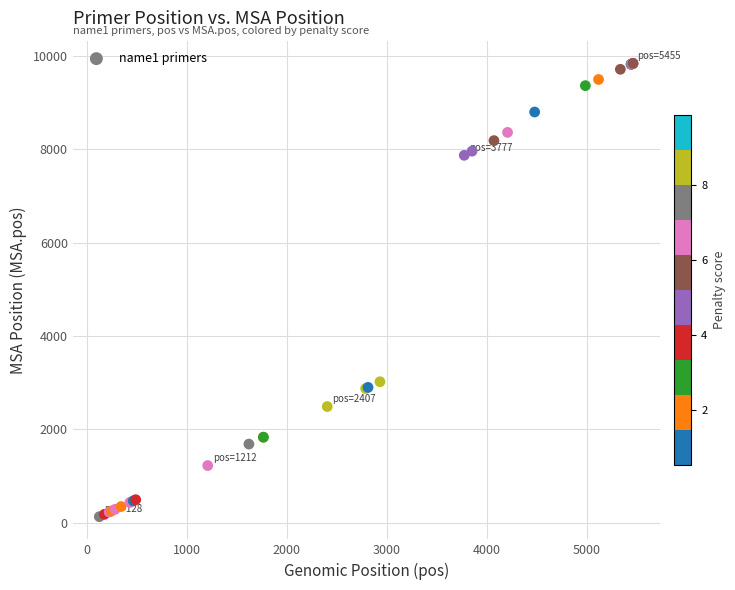

What Y value in the scatter plot is closest to 4987?

3022